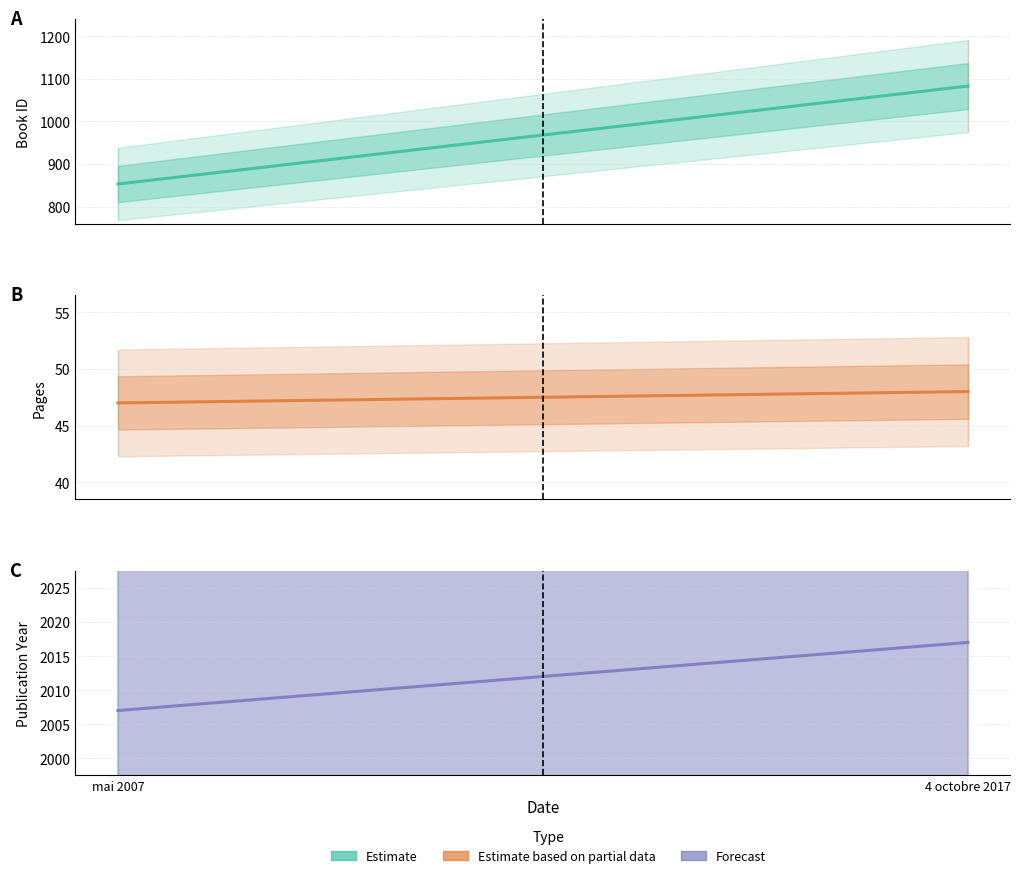

Is the value of id at mai 2007 greater than the value of pages at mai 2007?

Yes